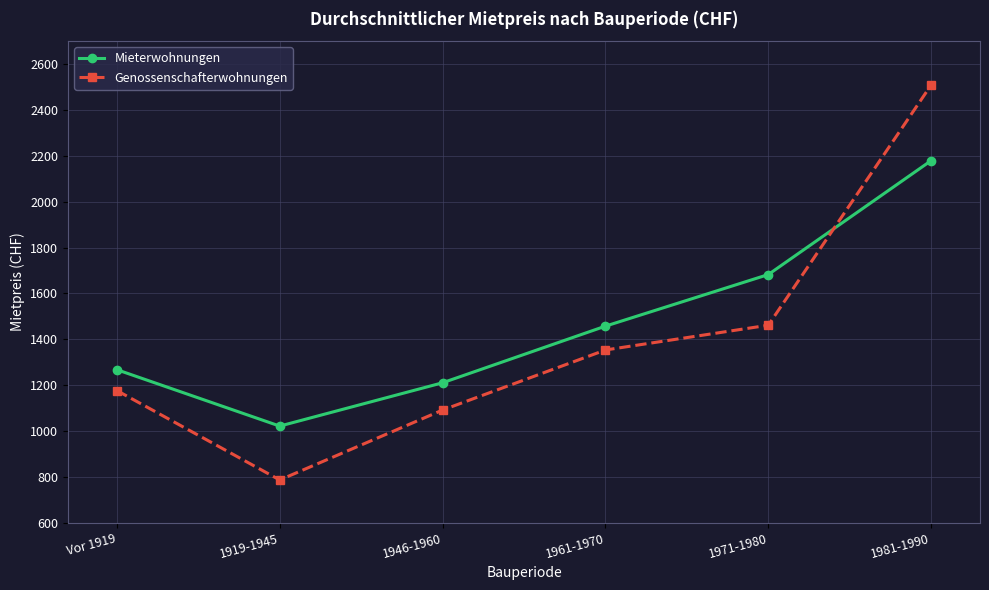

What is the approximate value of Genossenschafterwohnungen at 1981-1990, to the nearest 50?

2500